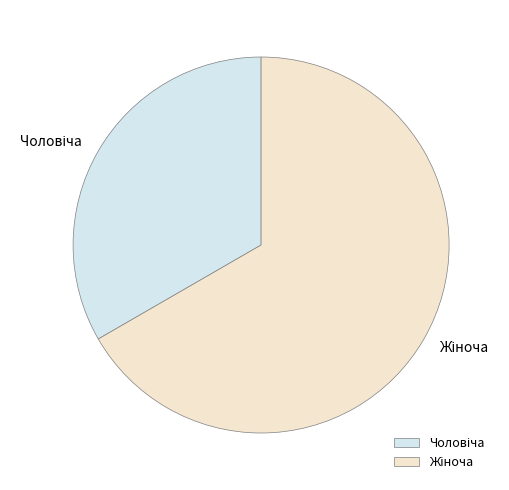

Is there any slice that represents more than half of the pie?

Yes